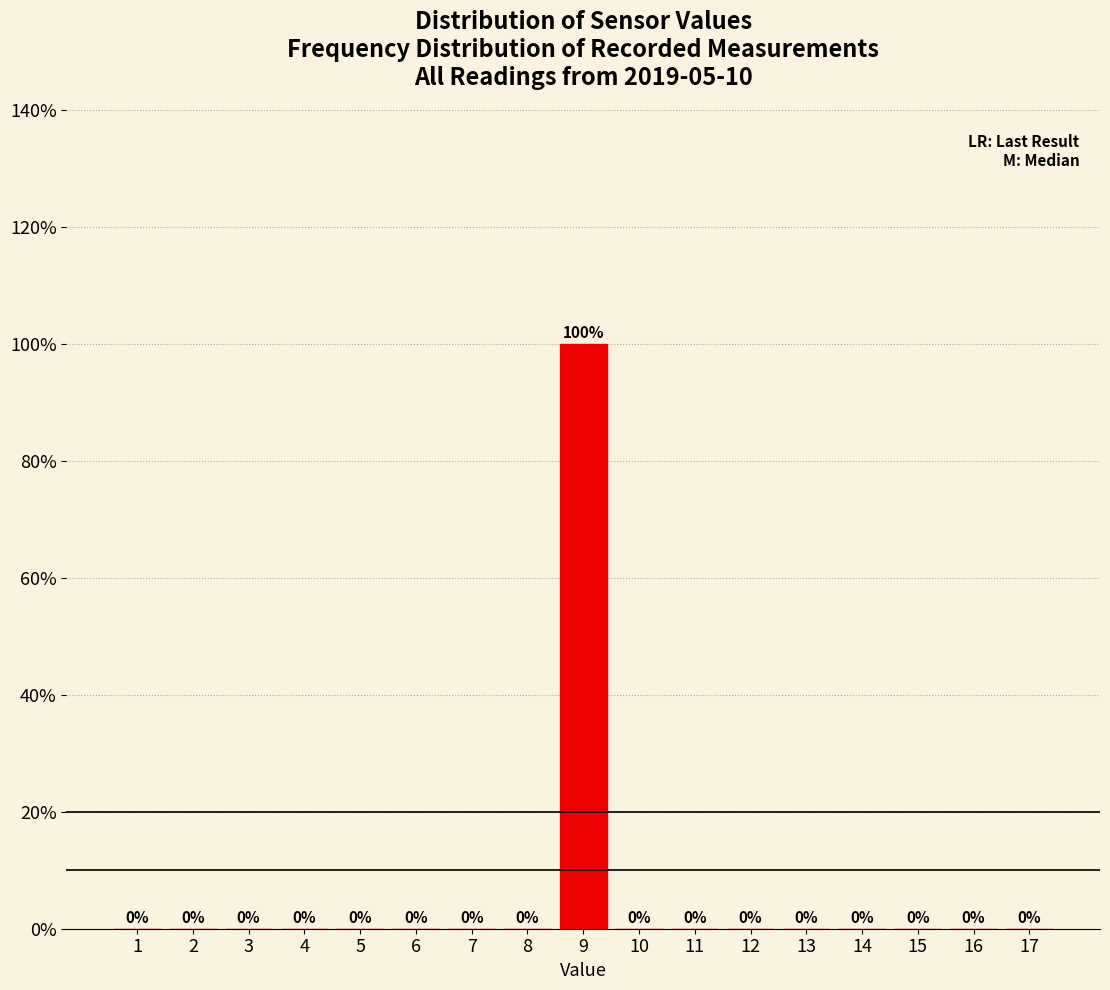

Reading left to right, extract all data points from this chart.

1=0	2=0	3=0	4=0	5=0	6=0	7=0	8=0	9=100	10=0	11=0	12=0	13=0	14=0	15=0	16=0	17=0